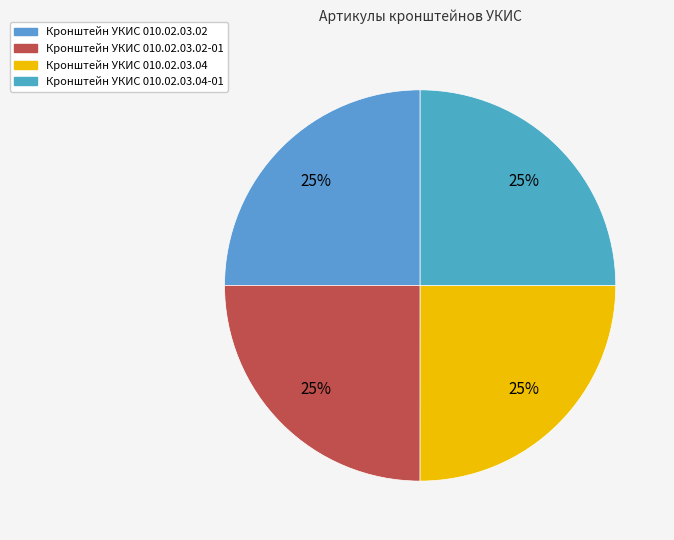

Is there any slice that represents more than half of the pie?

No